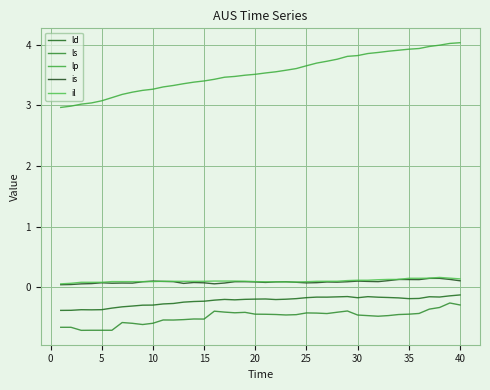

At which category does the chart reach its minimum across all series?

5